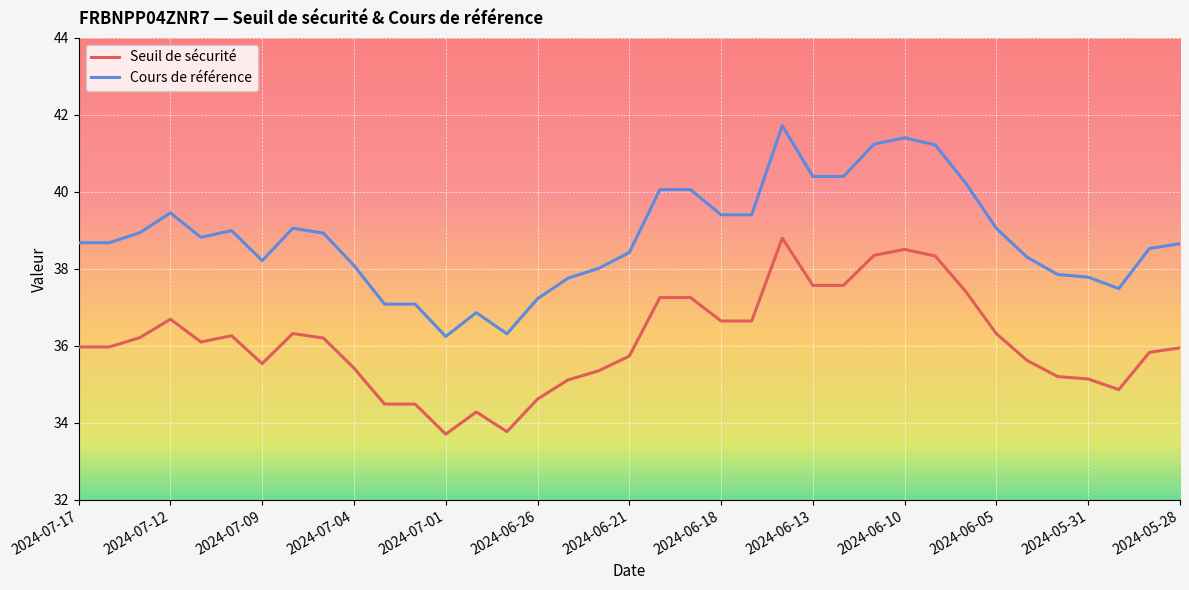

What is the lowest value of the Seuil de sécurité series?

33.7